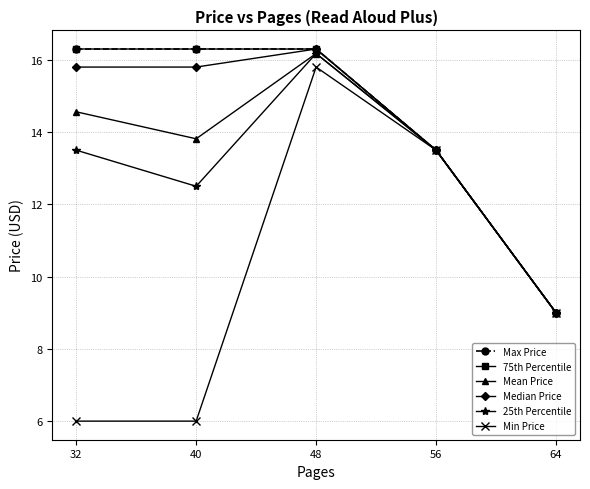

Is this an area chart (filled region under the line)?

No